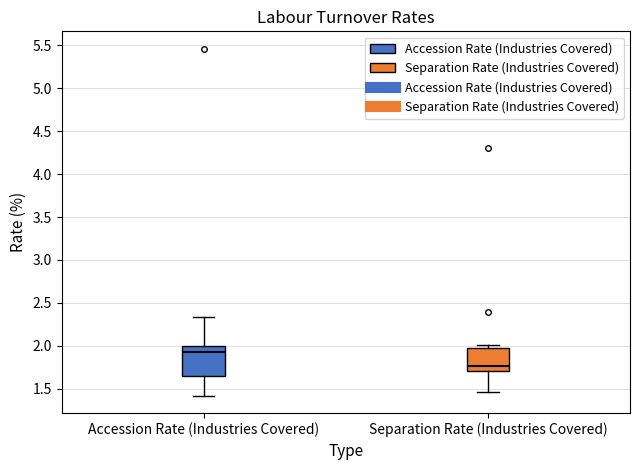

Which box has the highest median line?

Accession Rate (Industries Covered)